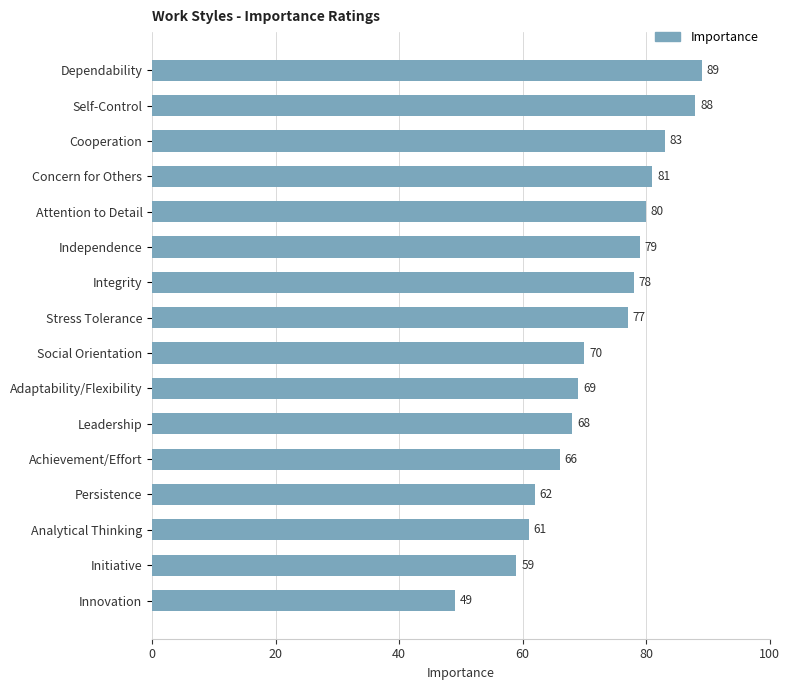

What is the difference between the maximum and minimum values?

40